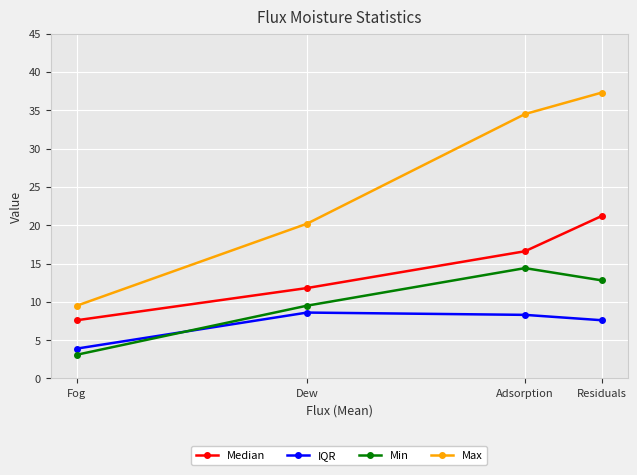

Does the chart have visible grid lines?

Yes